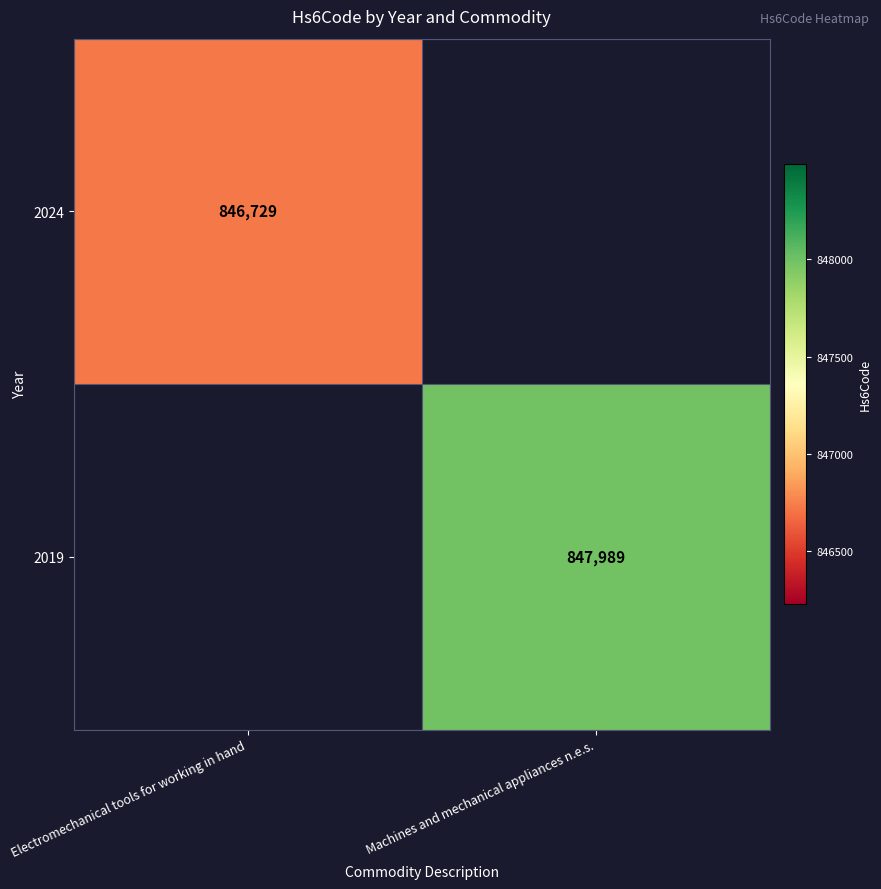

At how many categories does at least one series exceed 847821?

1